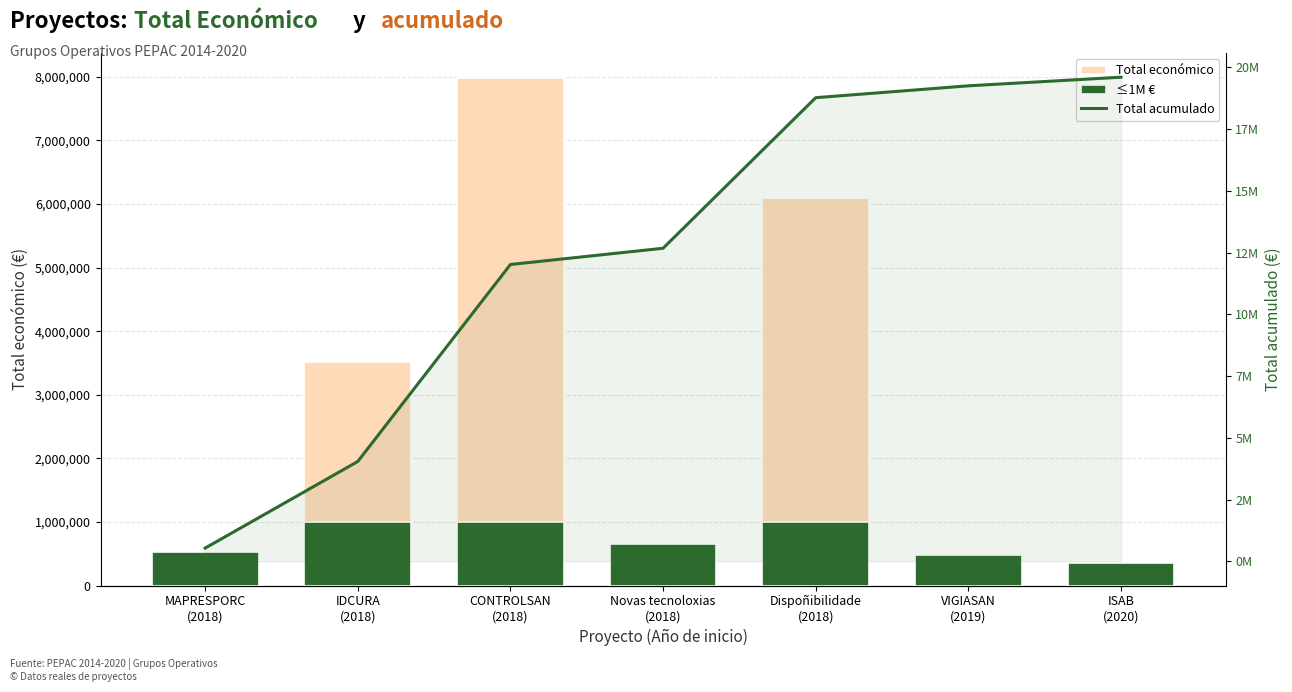

How many categories are shown in the chart?

7